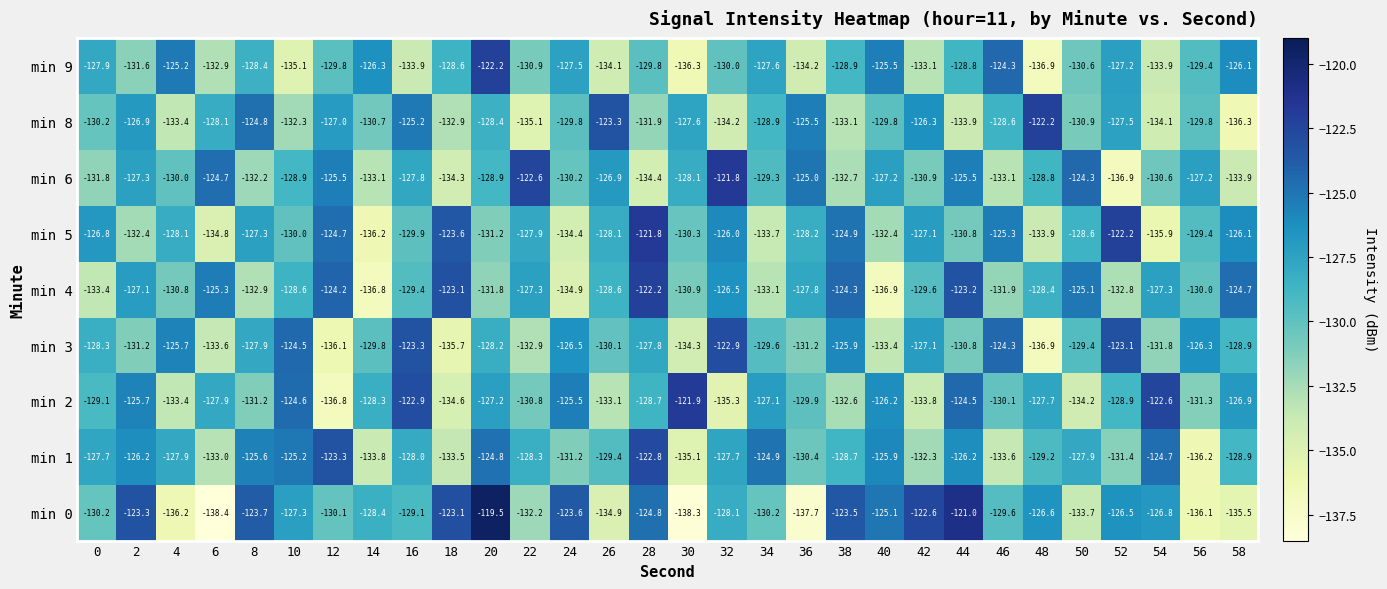

At 16, list the series in order from largest to smallest.

min 2, min 3, min 8, min 6, min 1, min 0, min 4, min 5, min 9